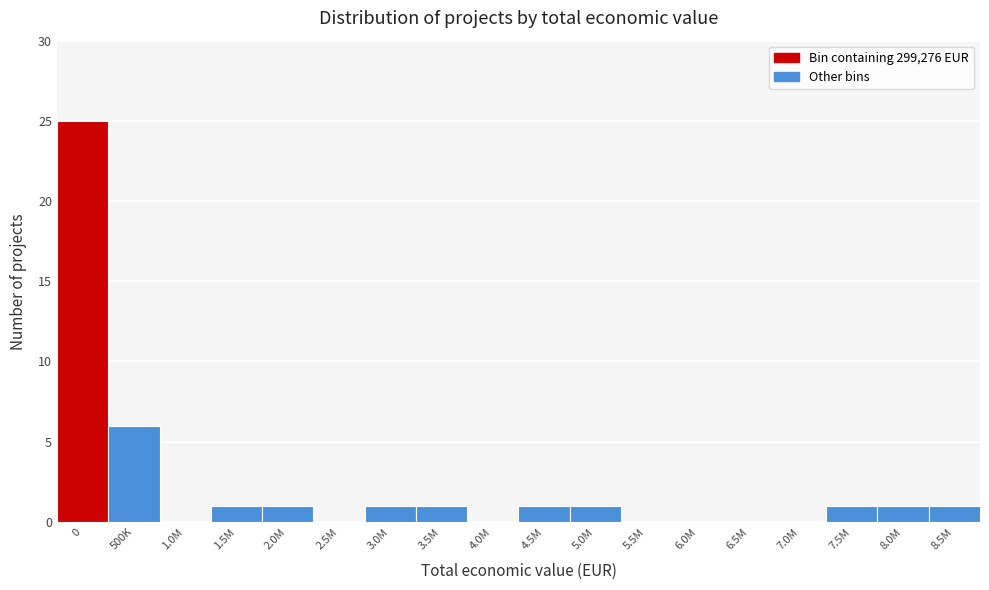

Reading left to right, extract all data points from this chart.

0=25	500K=6	1.0M=0	1.5M=1	2.0M=1	2.5M=0	3.0M=1	3.5M=1	4.0M=0	4.5M=1	5.0M=1	5.5M=0	6.0M=0	6.5M=0	7.0M=0	7.5M=1	8.0M=1	8.5M=1